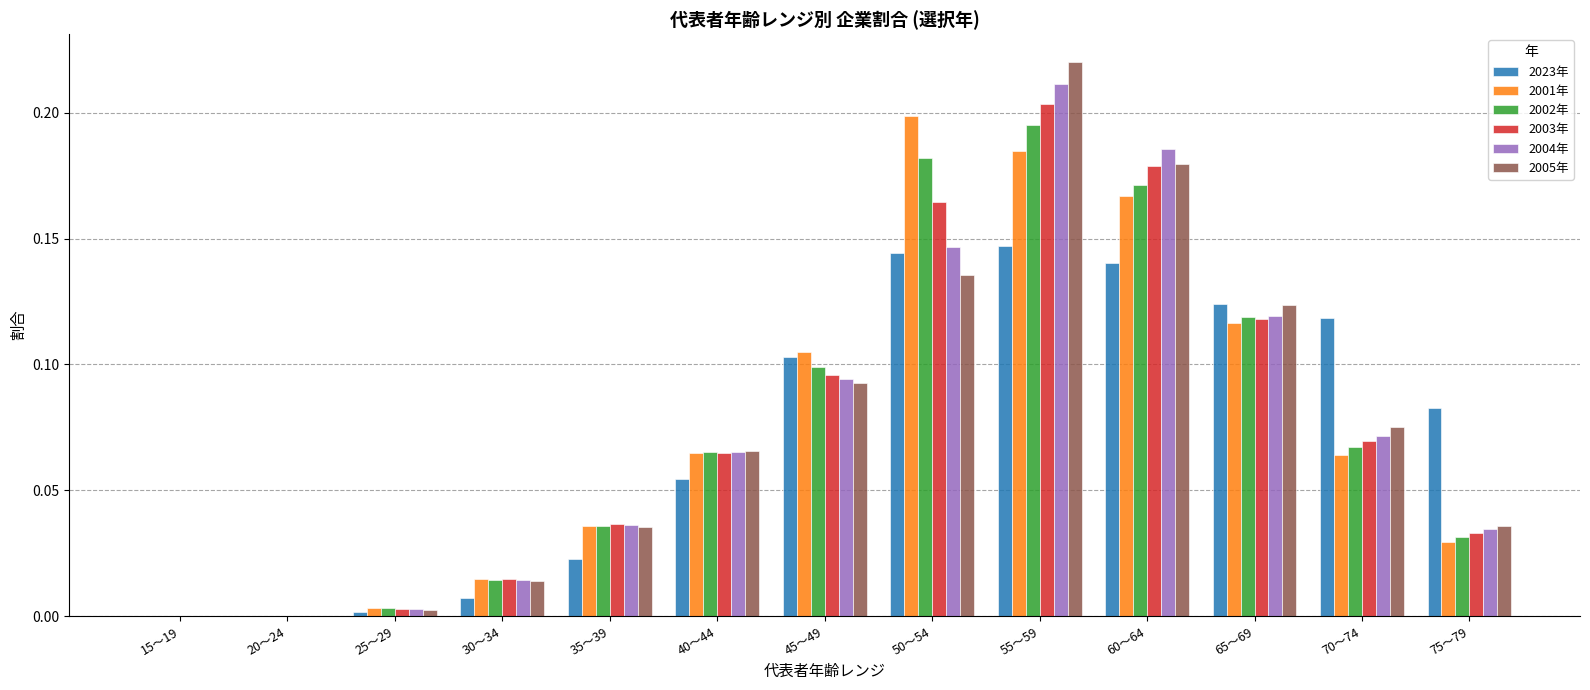

Between 50～54 and 70～74, which series saw the biggest shift?

2001年